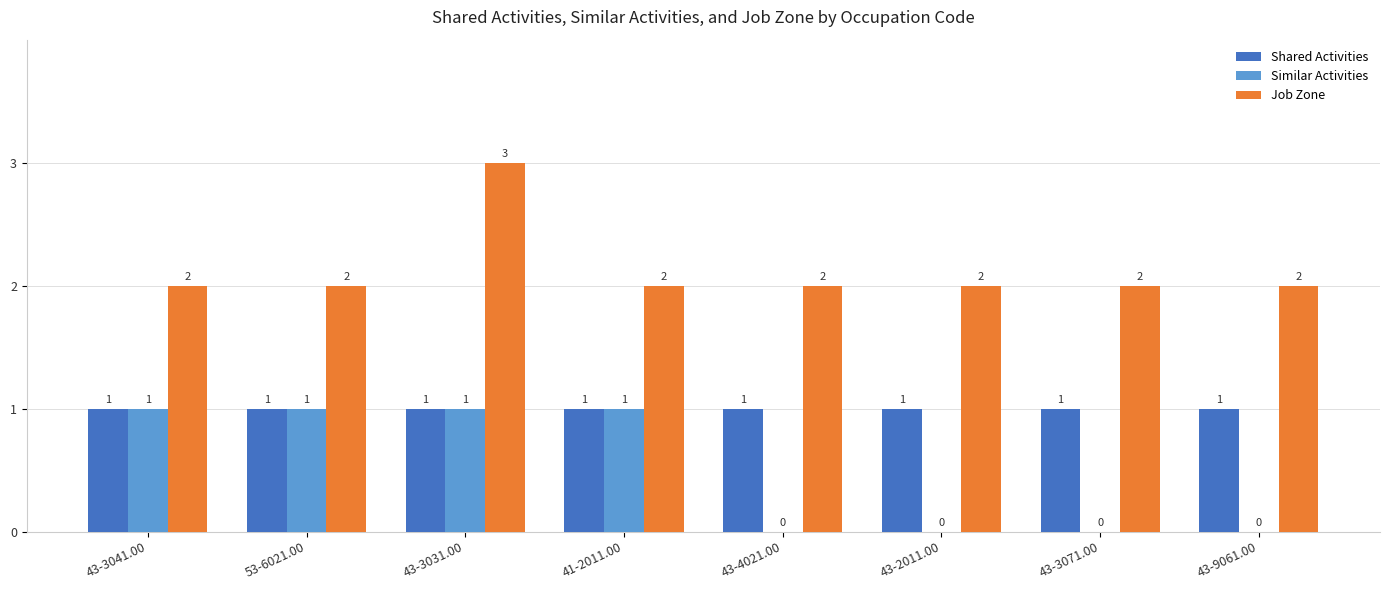

What is the highest value of the Shared Activities series?

1